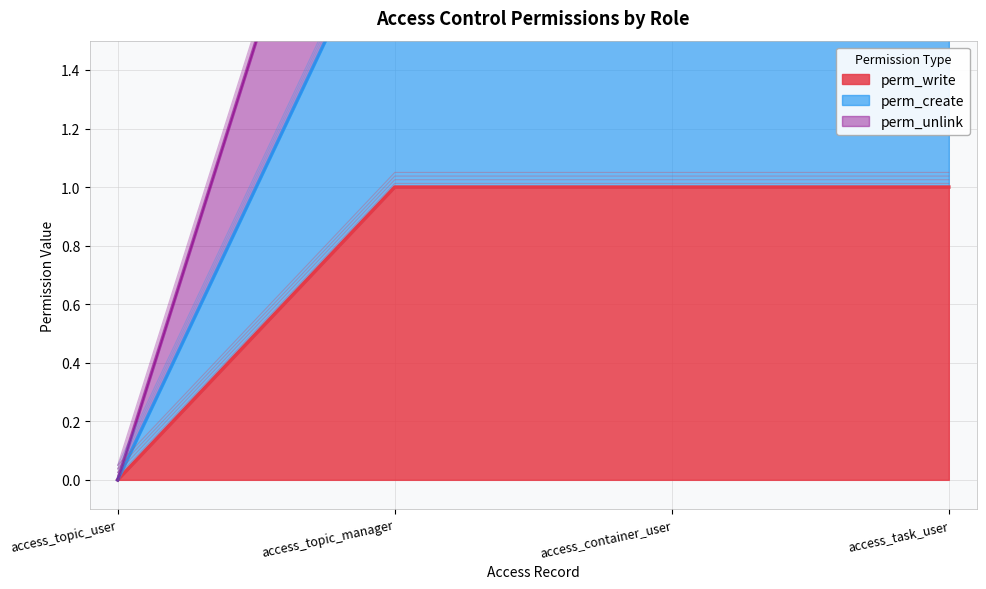

What is the sum of the perm_create values at access_container_user and access_topic_manager?

4